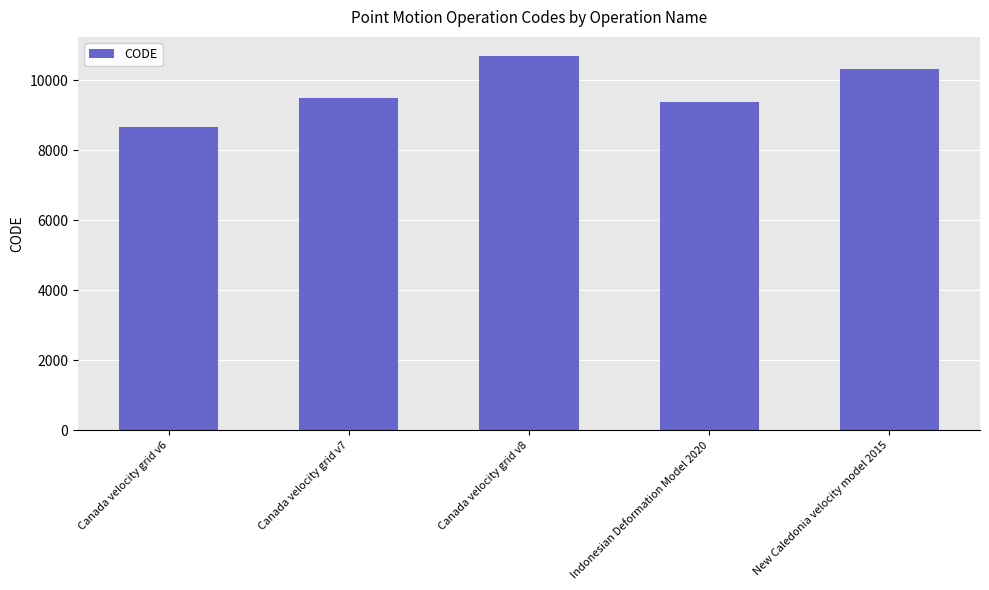

What is the change in value from Canada velocity grid v6 to New Caledonia velocity model 2015?

+1647